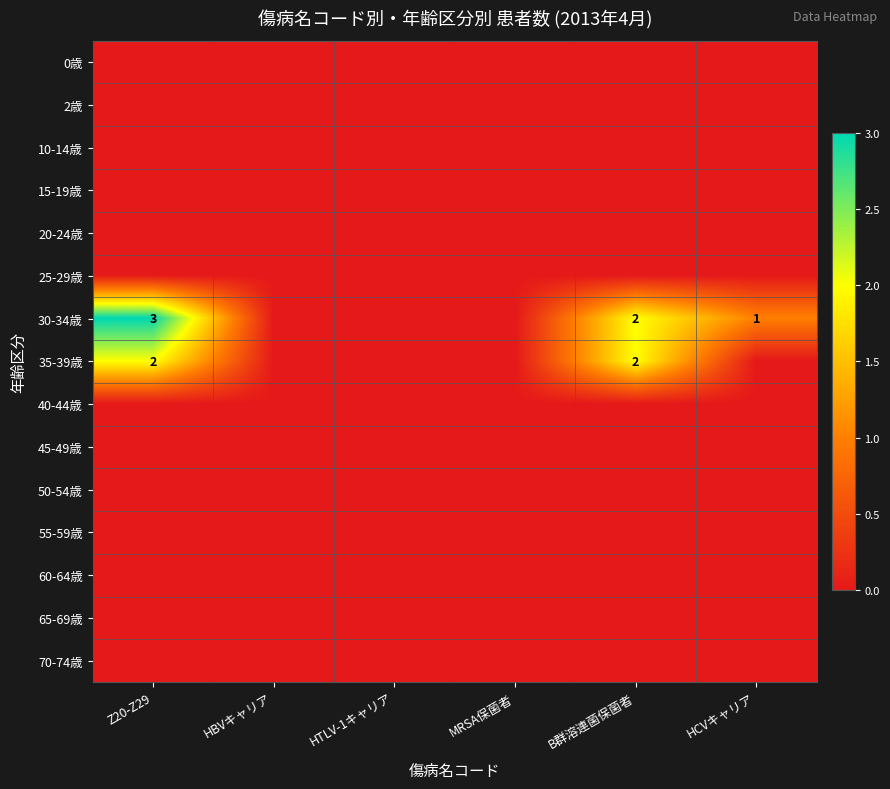

True or false: 30-34歳 has a value of 1 at HCVキャリア.

True